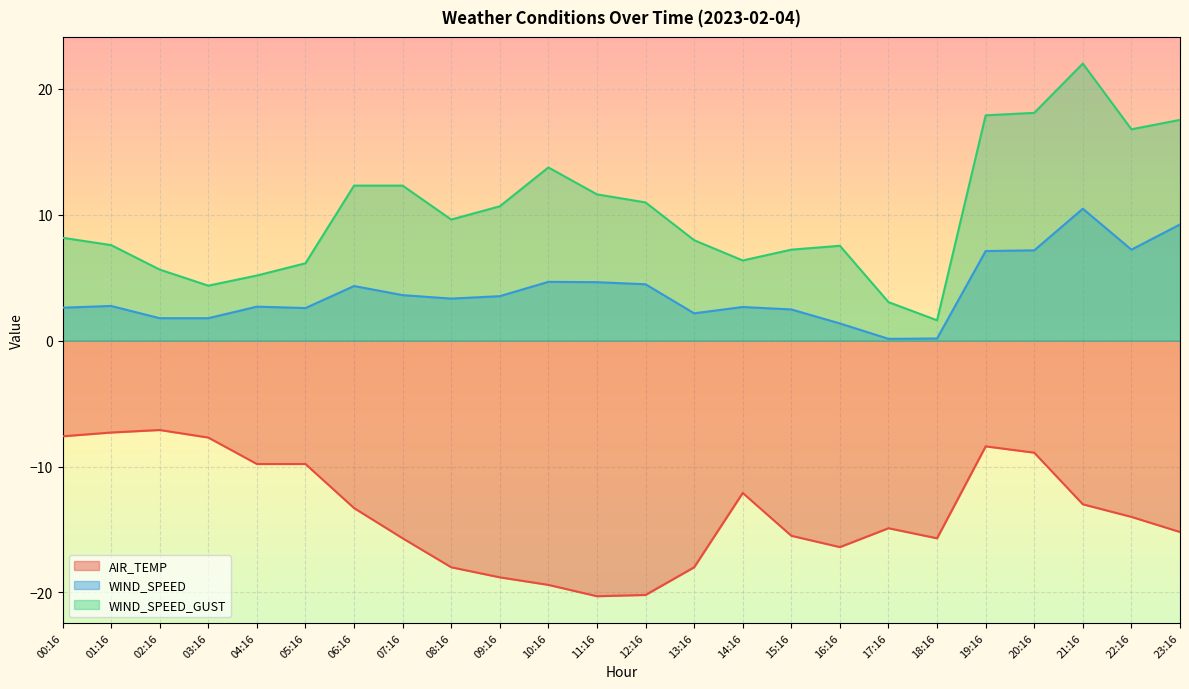

True or false: AIR_TEMP and WIND_SPEED_GUST cross at least once.

False